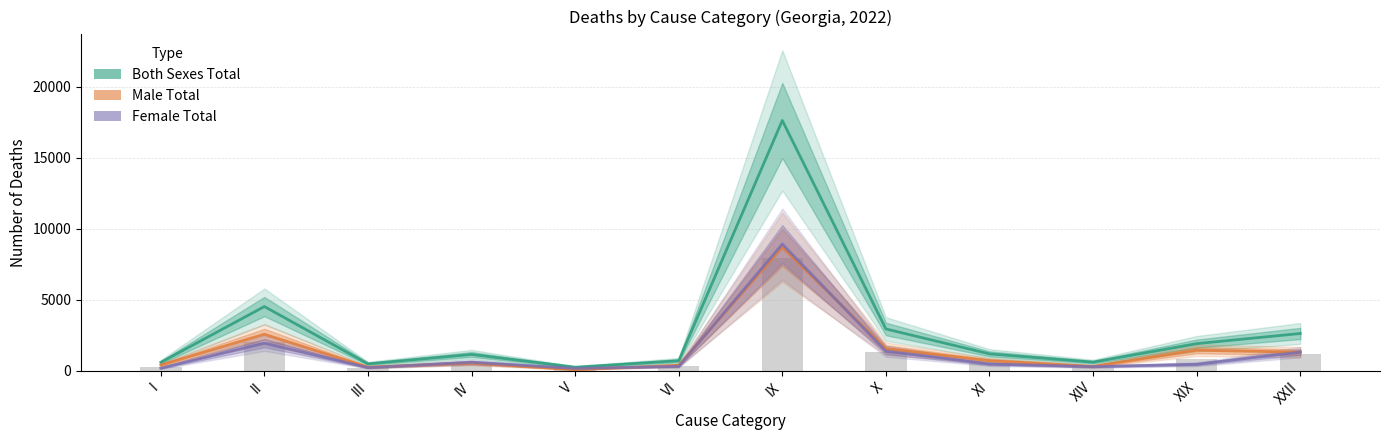

Reading left to right, extract all data points from this chart.

Both Sexes Total: 597	4530	494	1154	257	713	17641	2951	1195	613	1917	2632
Male Total: 407	2578	265	549	84	394	8709	1569	715	314	1453	1316
Female Total: 190	1952	229	605	173	319	8932	1382	480	299	464	1316